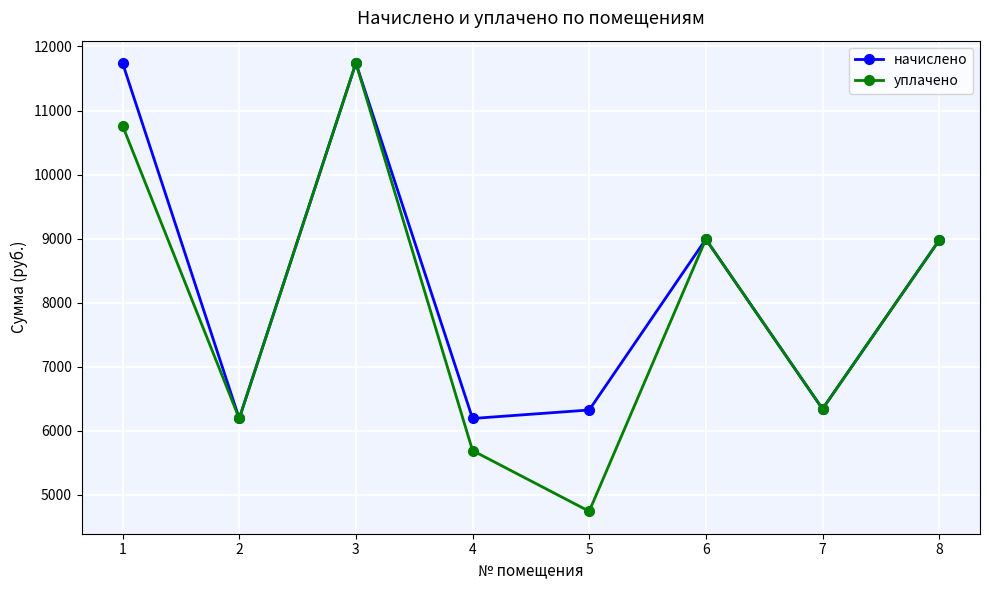

At which category is the sum across all series the highest?

3